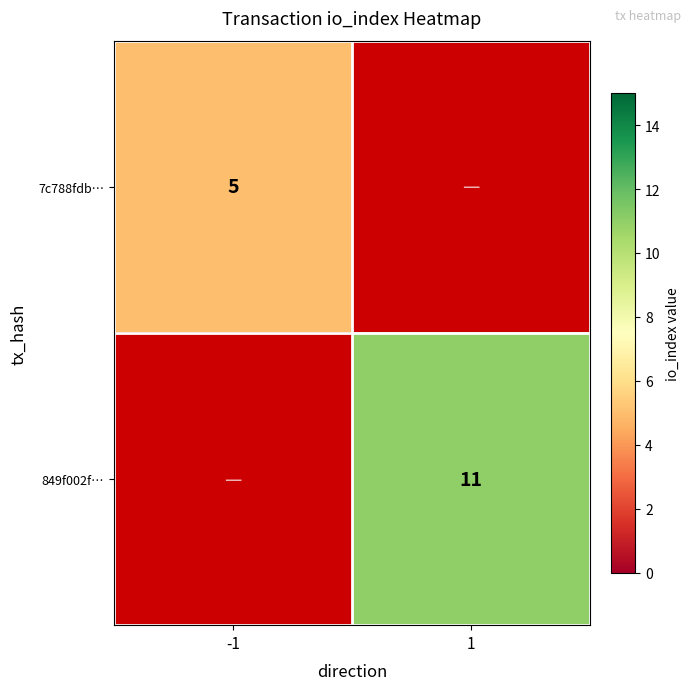

At which category does the chart reach its minimum across all series?

-1